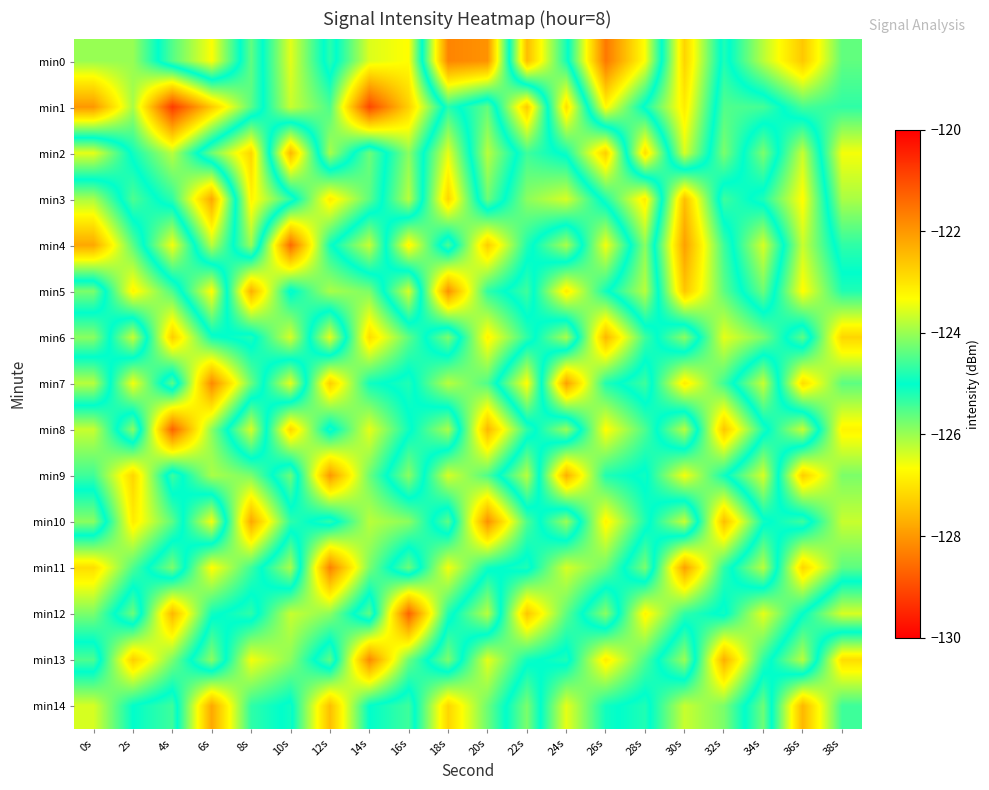

Rank the series at 0s from highest to lowest value.

min2, min7, min10, min5, min13, min9, min12, min6, min0, min3, min8, min14, min11, min4, min1